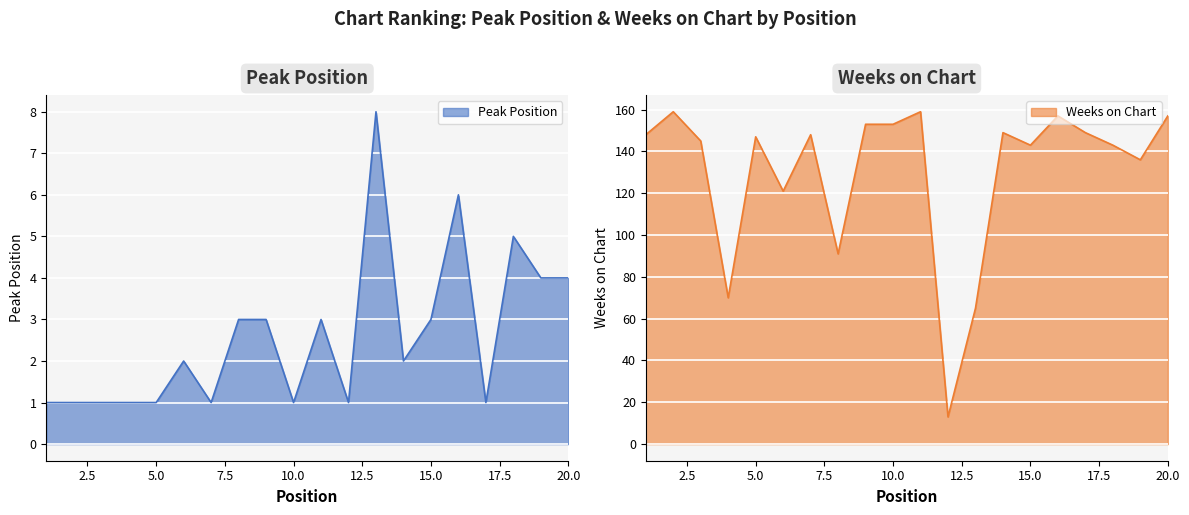

What is the total value across all series at 15?

146